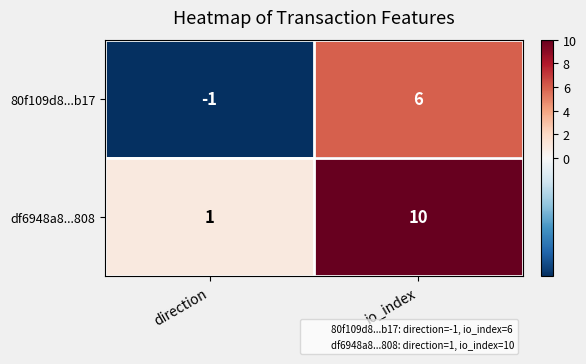

What is the greatest value displayed?

10